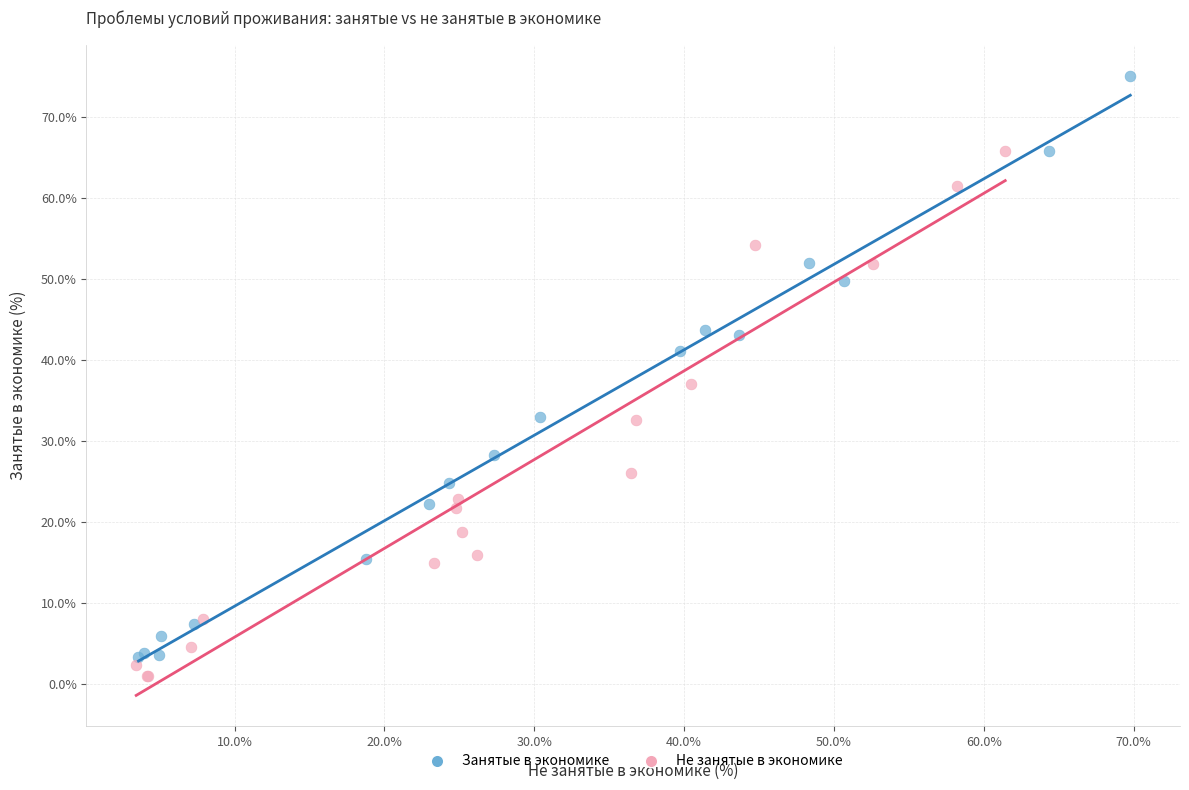

Which series reaches the maximum Y coordinate?

Занятые в экономике